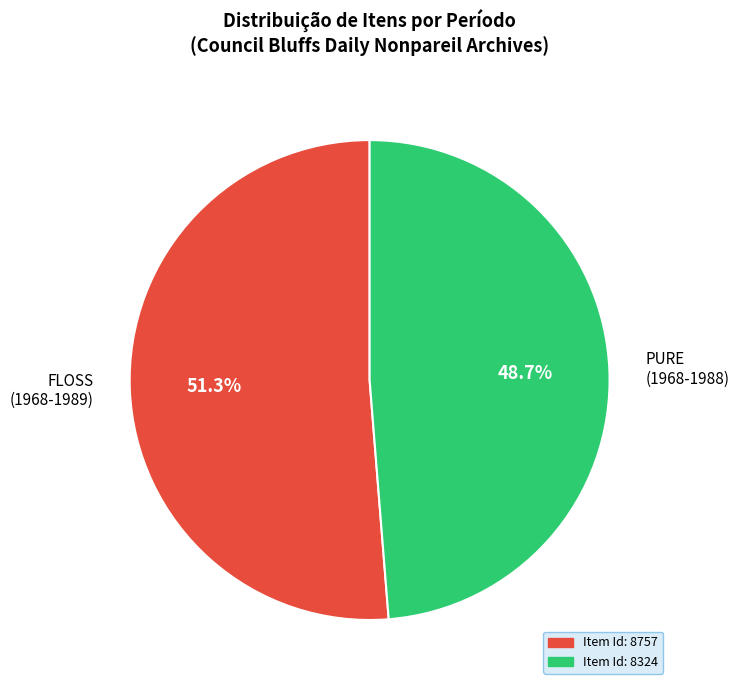

To the nearest percent, what is the average slice percentage?

50%